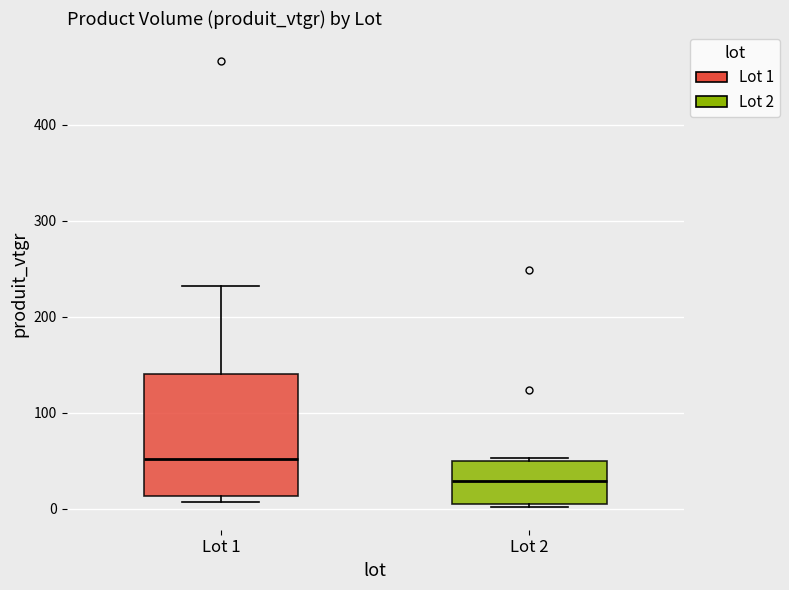

Reading left to right, transcribe this box plot: for each box, give where its median line is, the range the box spans, and where its two whiskers end, as read against the y-axis. The values are not printed on the chart, so give them approximately, as read against the axis.

Lot 1: median 50, box 10 to 140, whiskers 10 (just below the box's lower edge) to 230
Lot 2: median 30, box 0 to 50, whiskers 0 (just below the box's lower edge) to 50 (just above the box's upper edge)